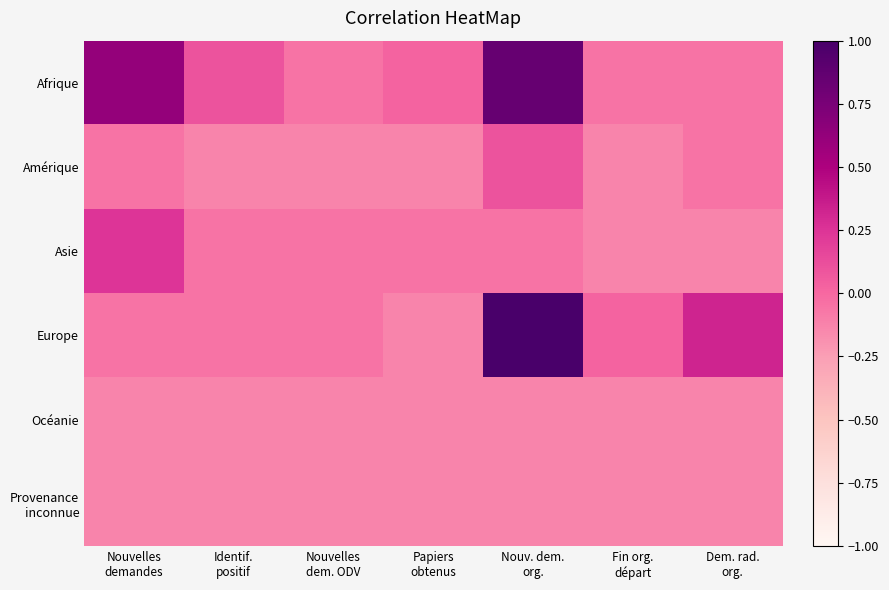

Count the number of data series in this chart.

6